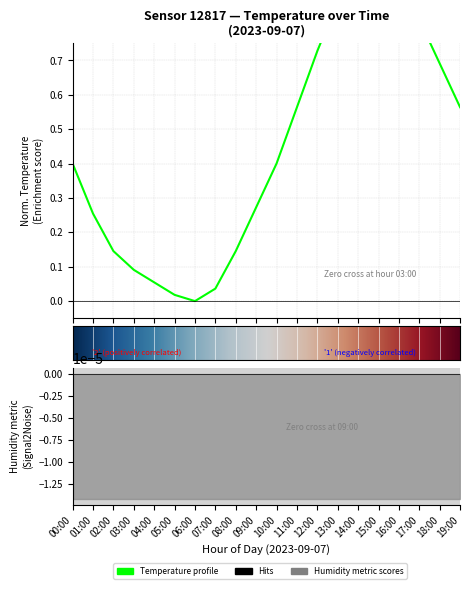

The value at 00:00 is 0.5. True or false?

False